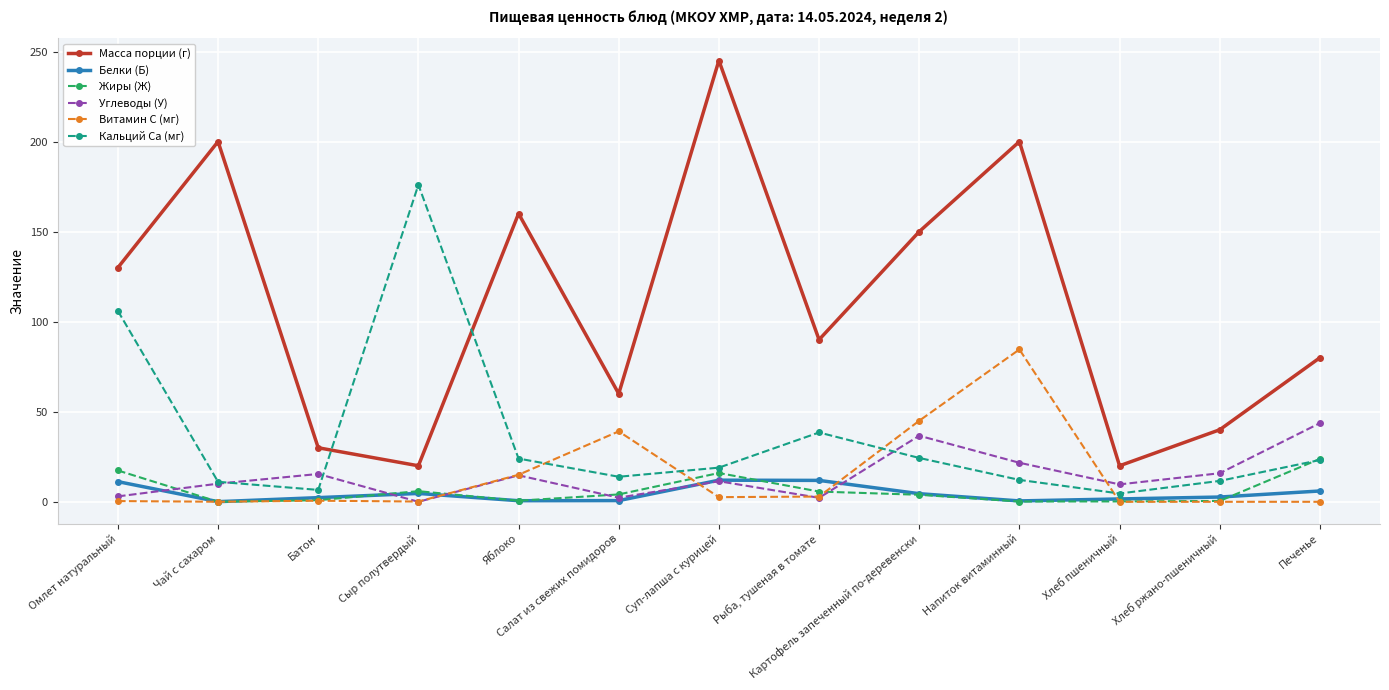

What is the difference between the second highest and second lowest values in the Жиры (Ж) series?

17.2